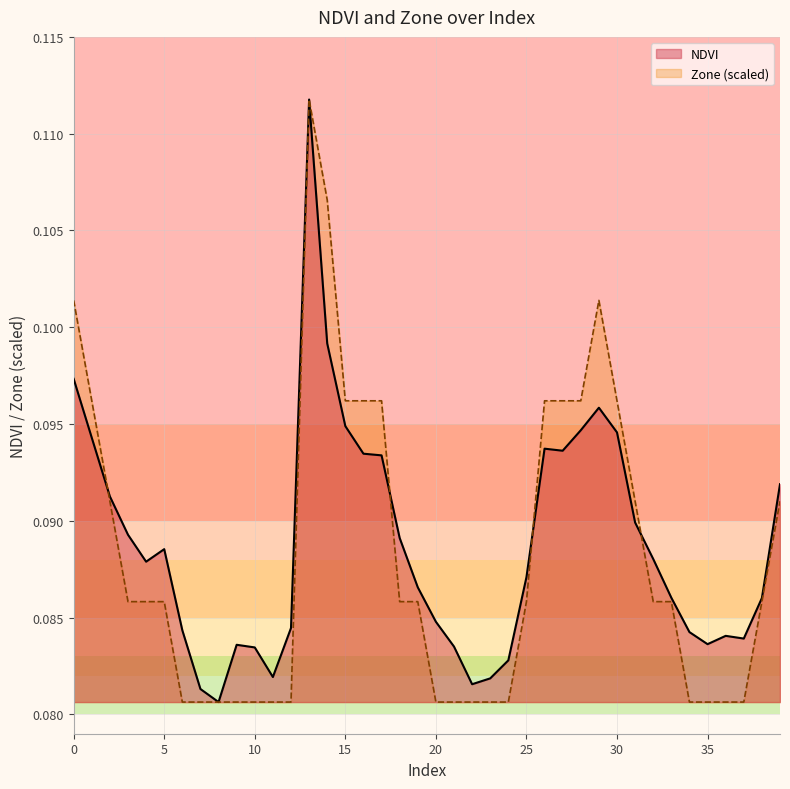

What is the value of the Zone point at the 32nd from the left?

0.1